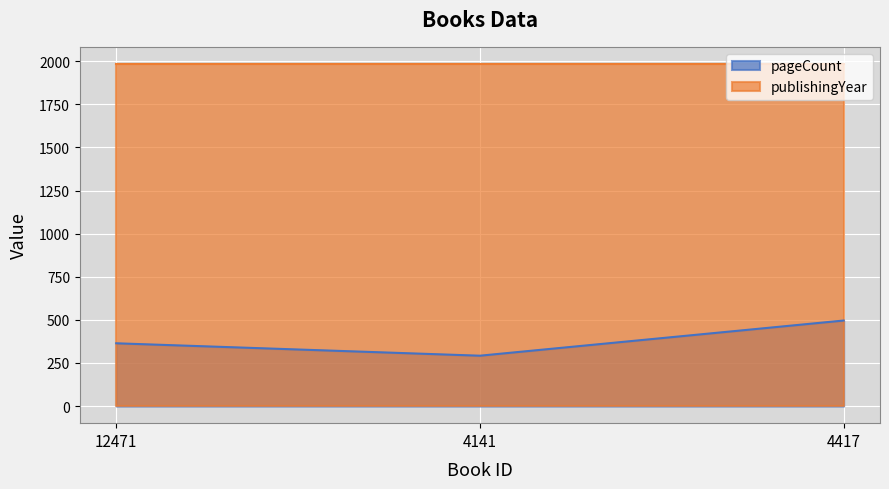

What is the smallest value displayed?

292